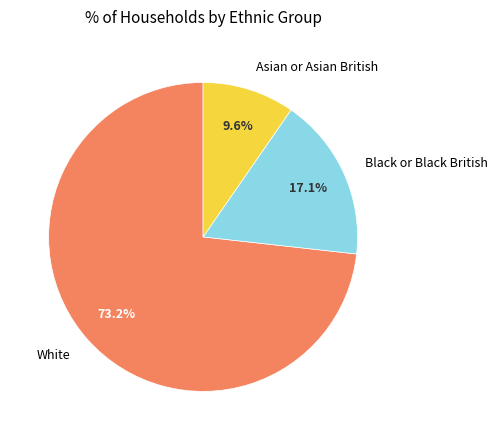

The Asian or Asian British slice represents 4% of the pie. True or false?

False